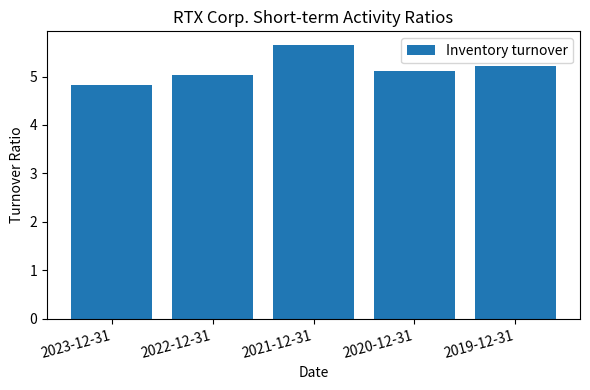

What is the label of the 3rd bar from the right?

2021-12-31